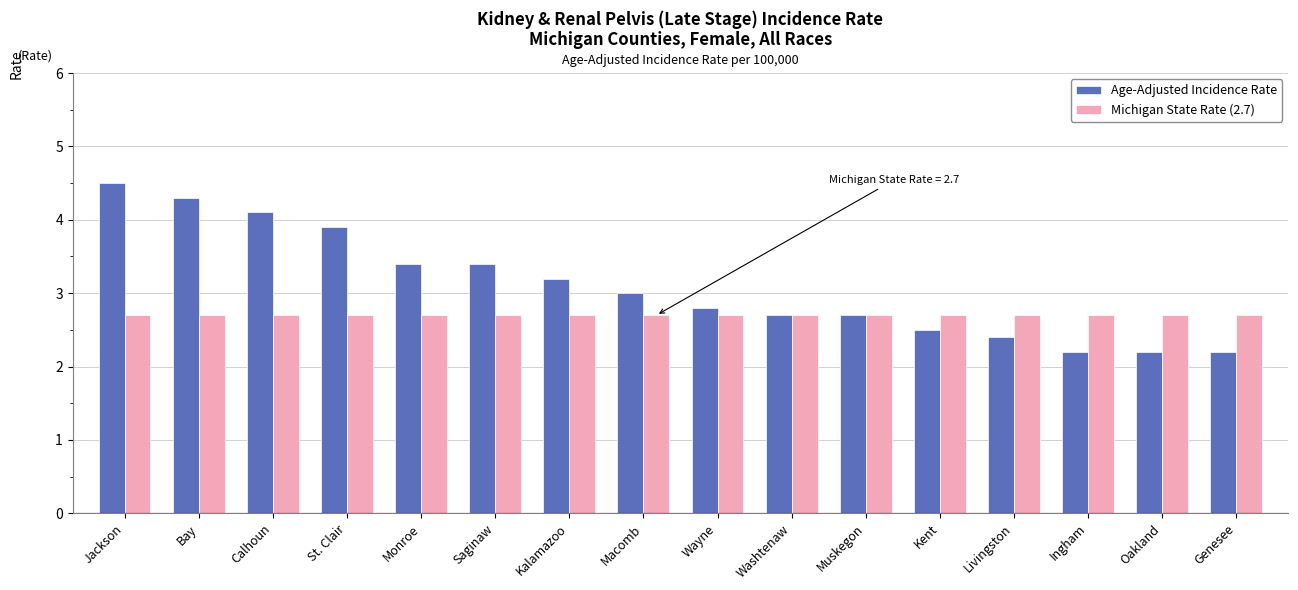

What are all the series names shown in the legend?

Age-Adjusted Incidence Rate, Michigan State Rate (2.7)